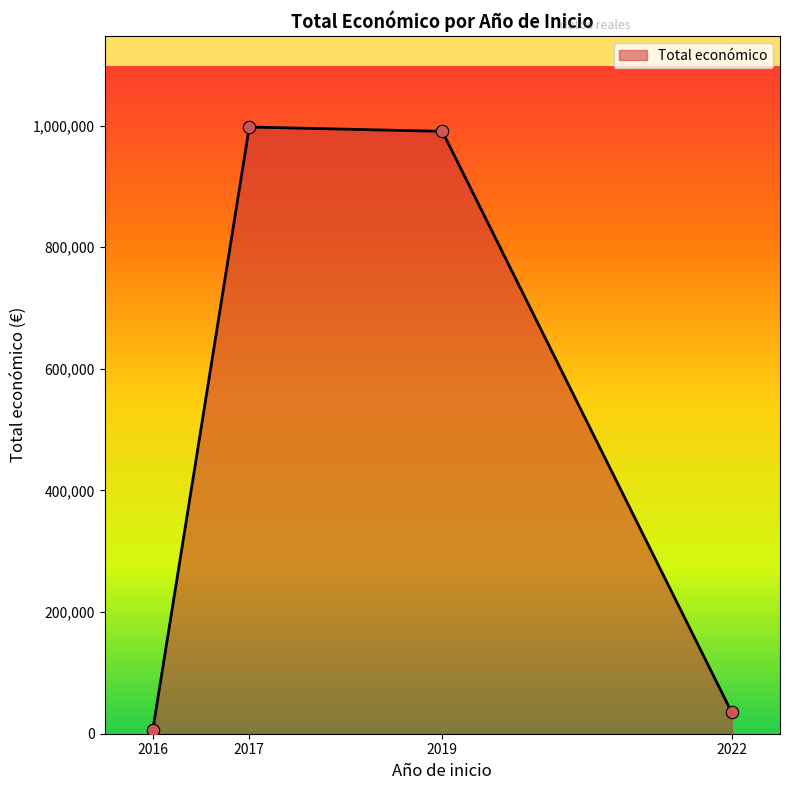

Is it true that the value at 2019 is 315874?

False